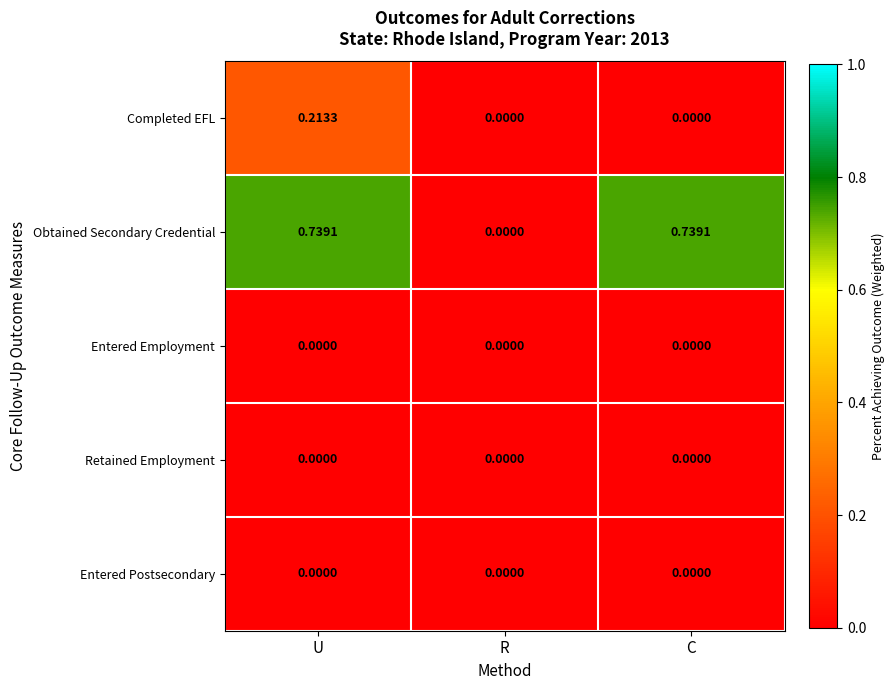

Which series has the largest total across all categories?

Obtained Secondary Credential